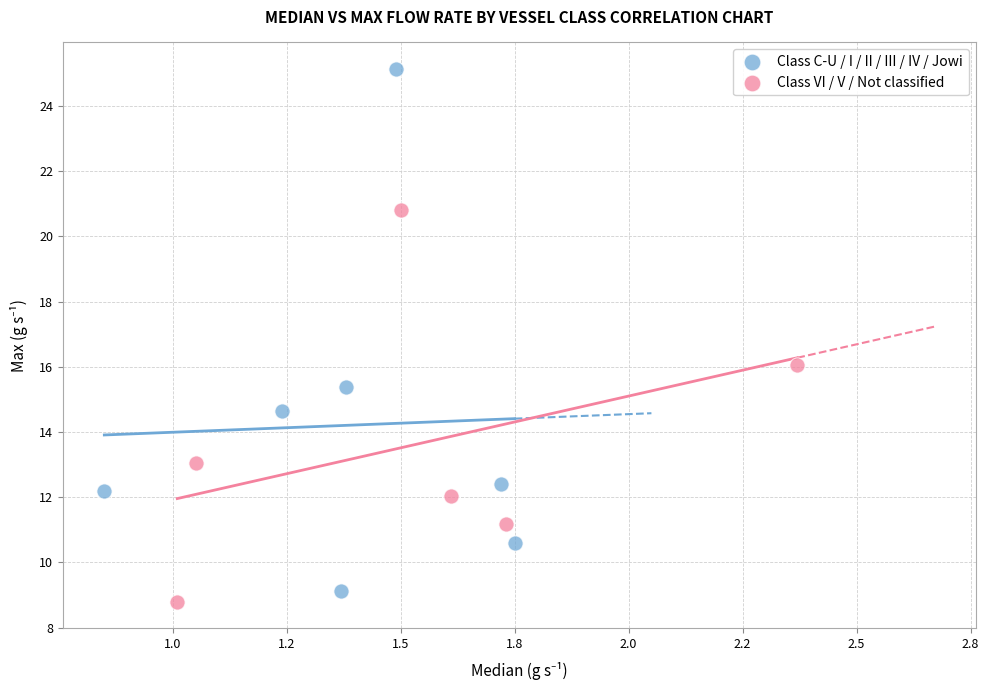

Which series has the largest Y range (max minus min)?

Class C-U / I / II / III / IV / Jowi